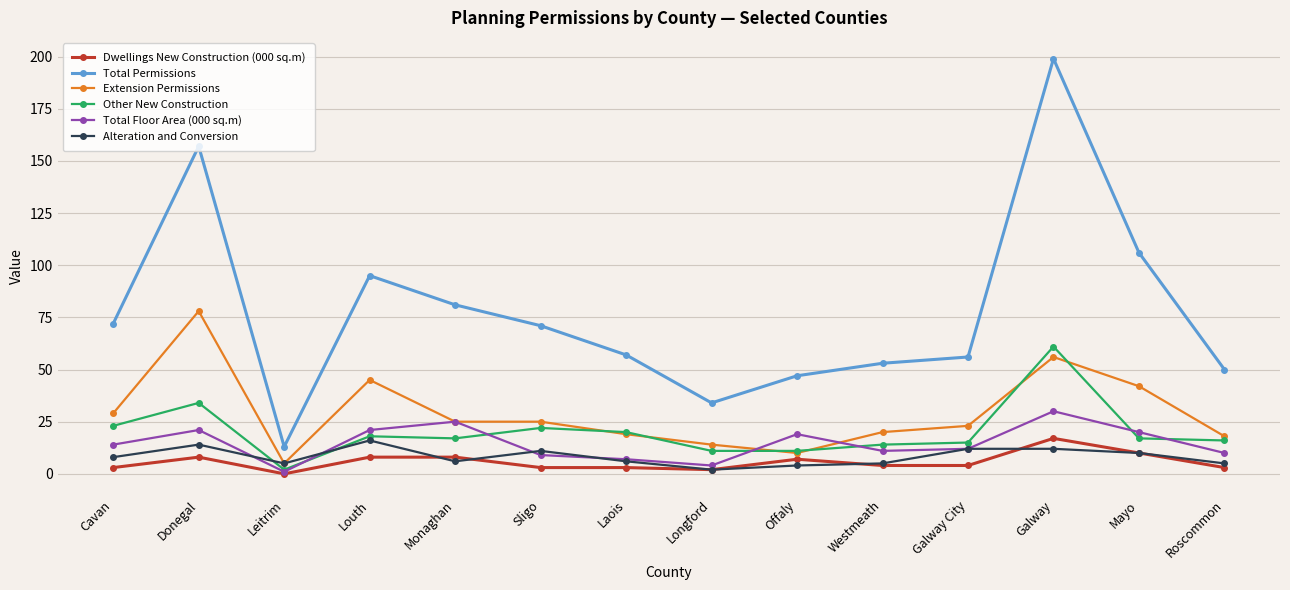

What is the difference between the Alteration and Conversion values at Louth and Leitrim?

11